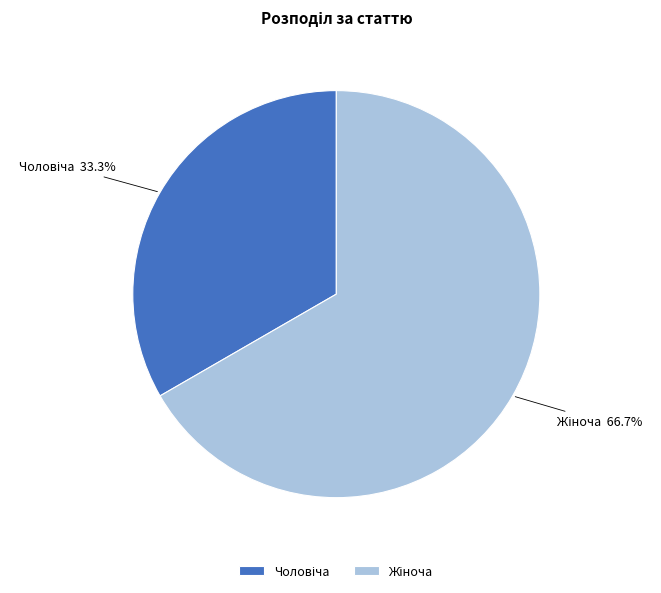

Which has a higher value, Жіноча or Чоловіча?

Жіноча